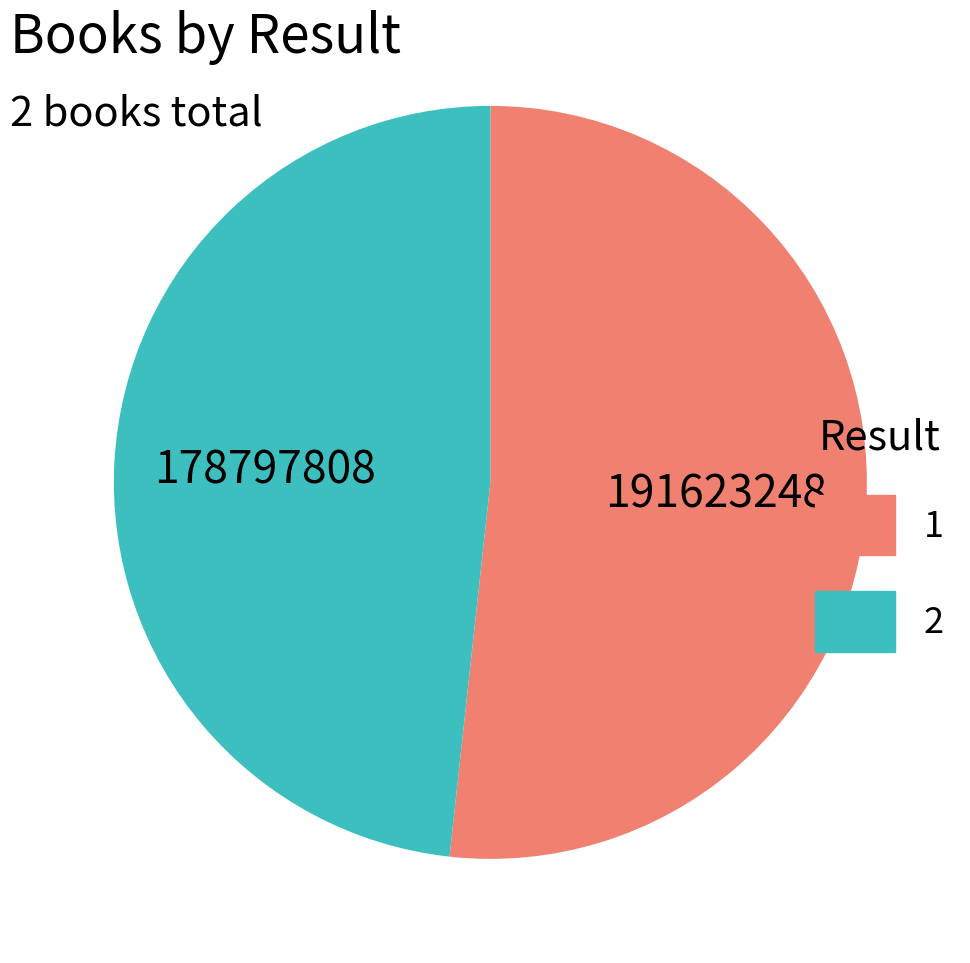

Is the sum of 1 and 2 greater than half?

Yes